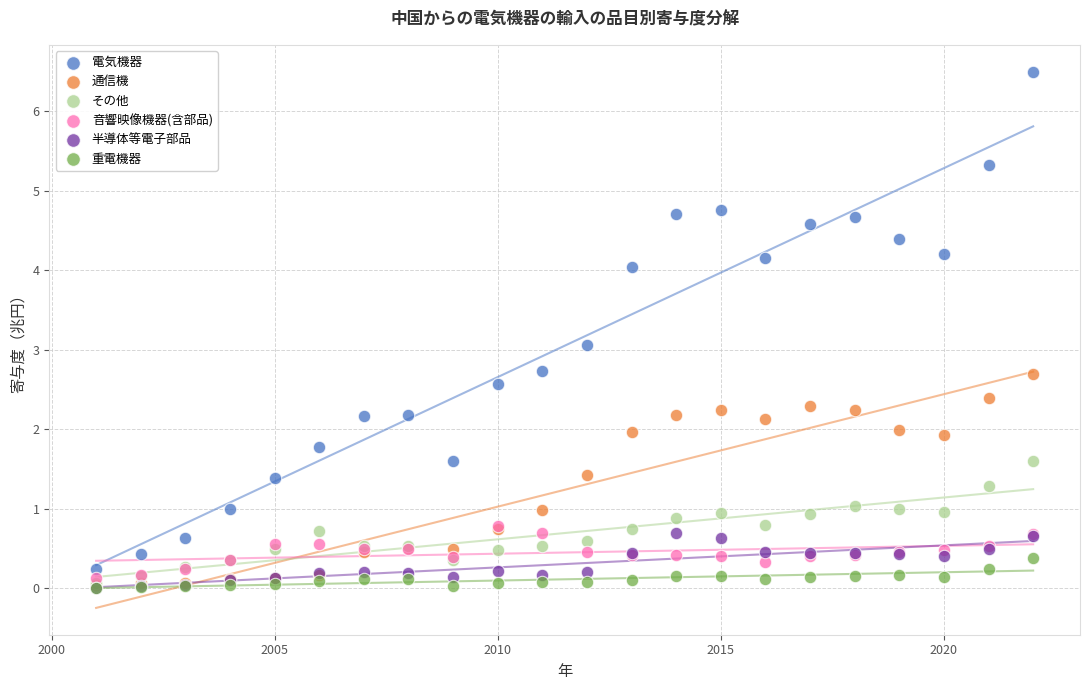

Which series has the widest spread of Y values?

電気機器